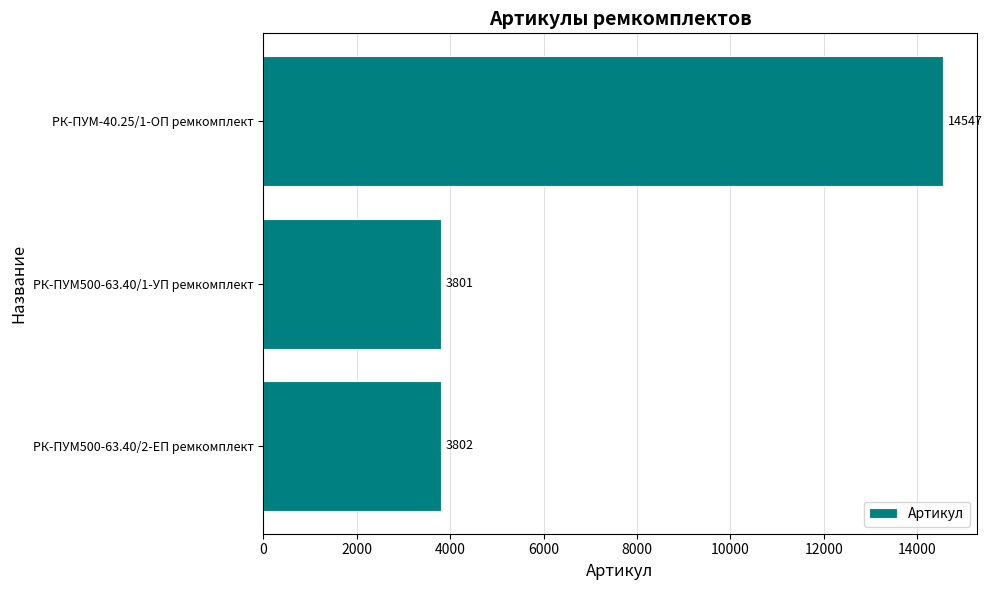

Reading top to bottom, extract all data points from this chart.

14547	3801	3802